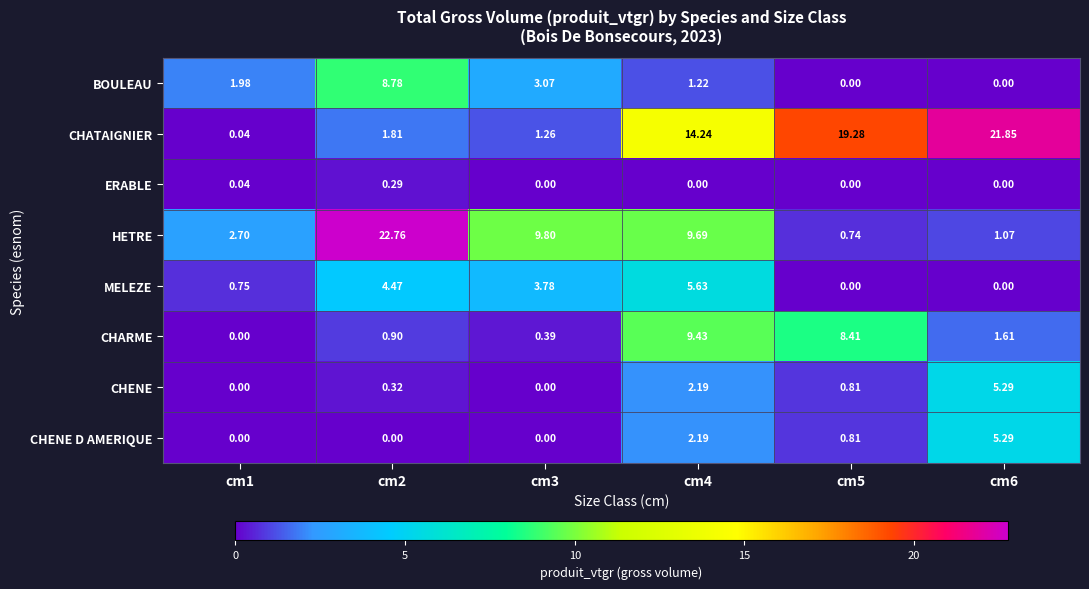

Which series changed the most between cm1 and cm3?

HETRE